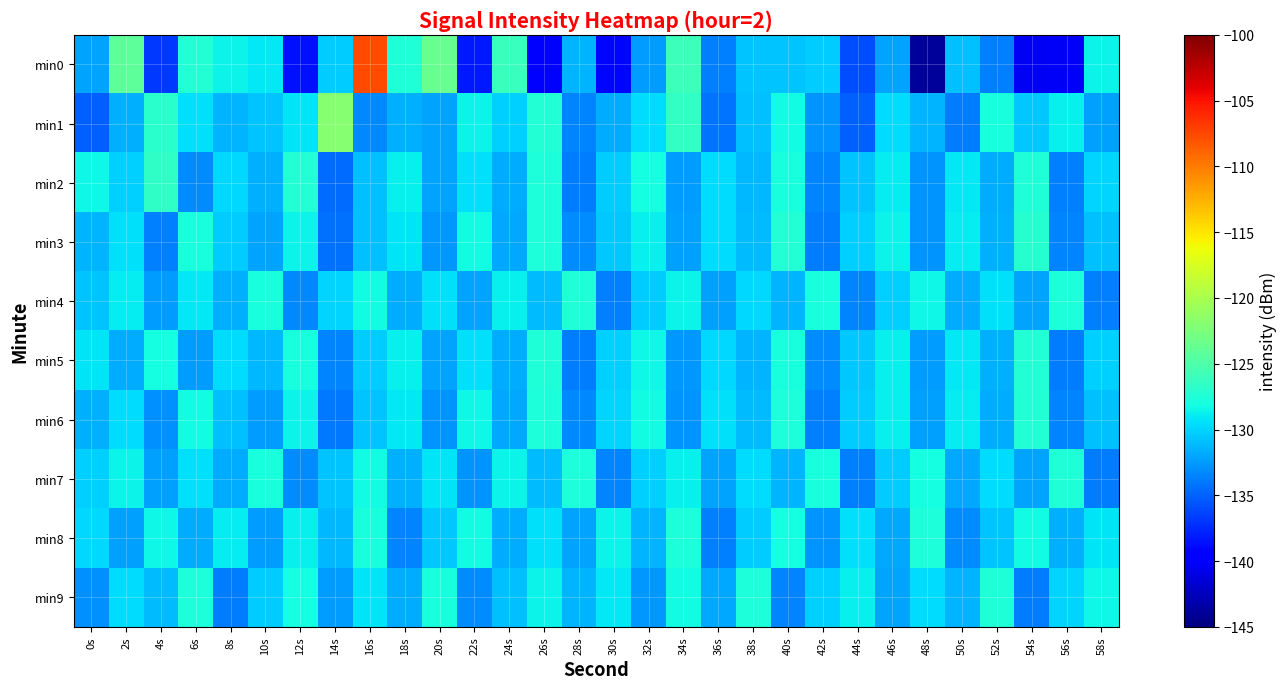

Which label corresponds to the largest value in the chart?

16s